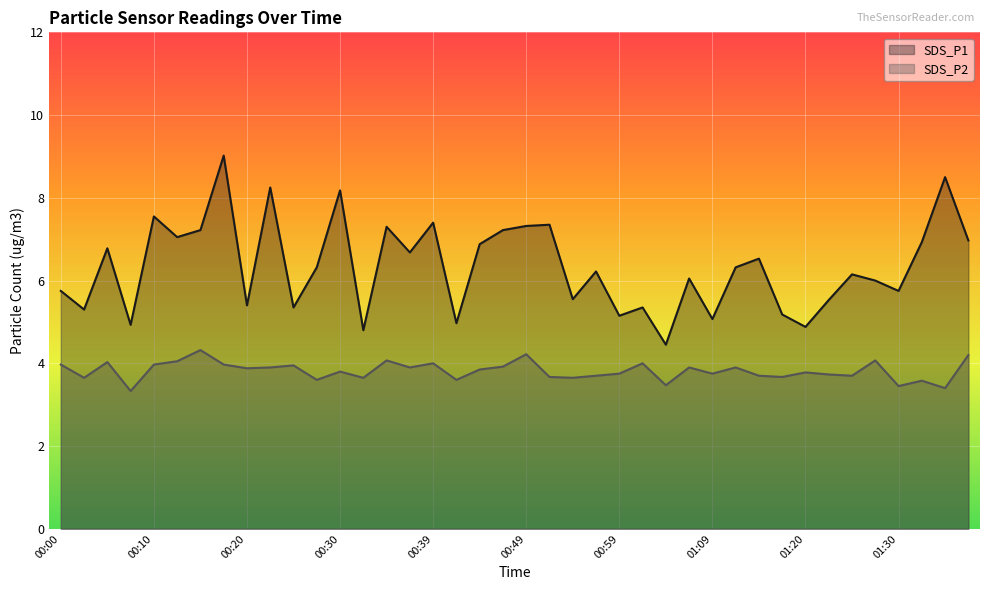

At how many categories does at least one series exceed 8?

4